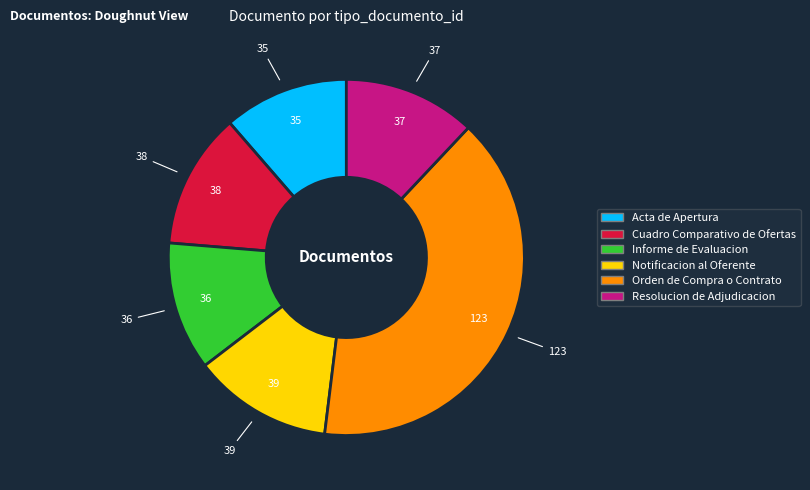

How many slices are in this pie chart?

6